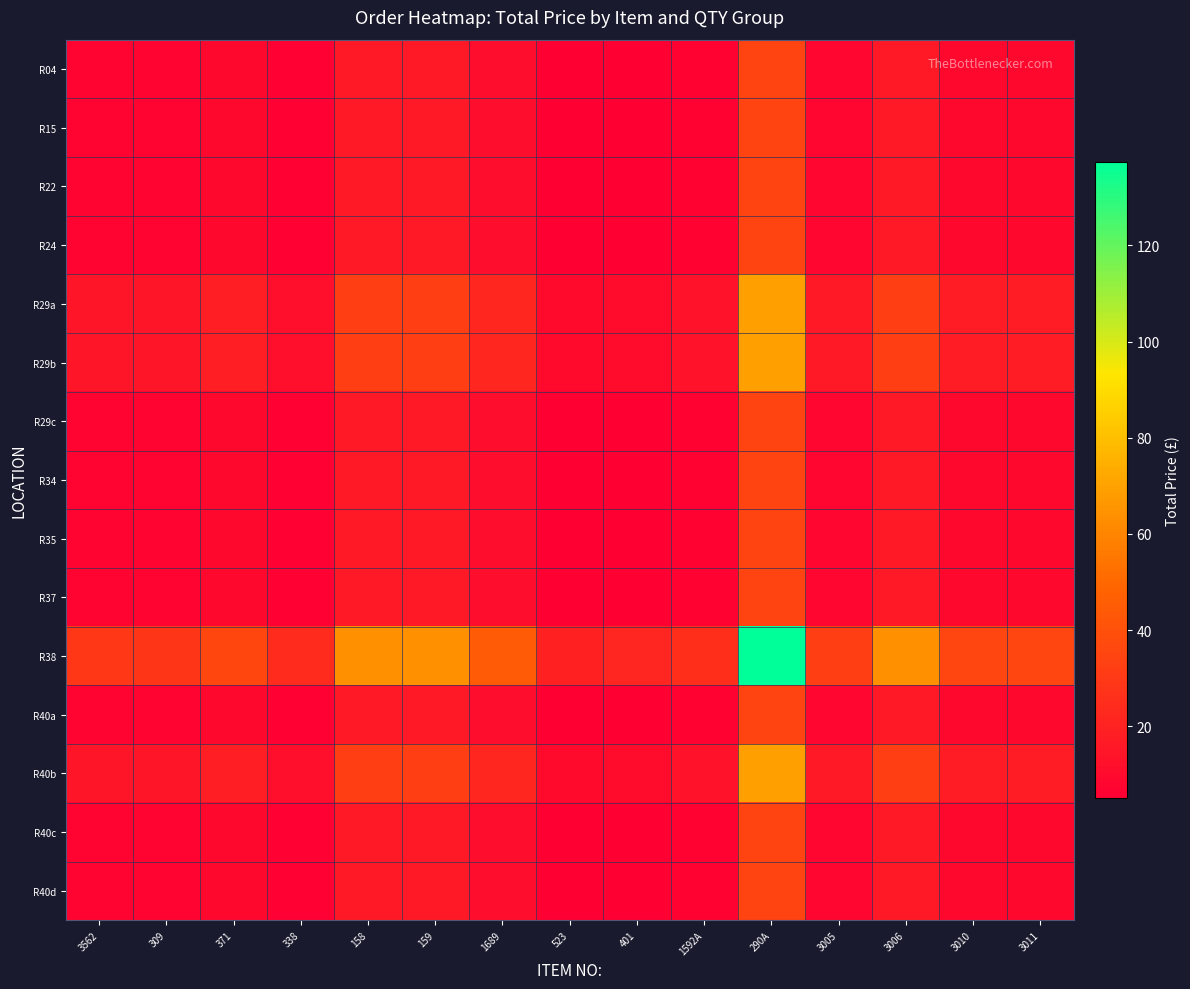

What is the maximum value shown in the chart?

137.4